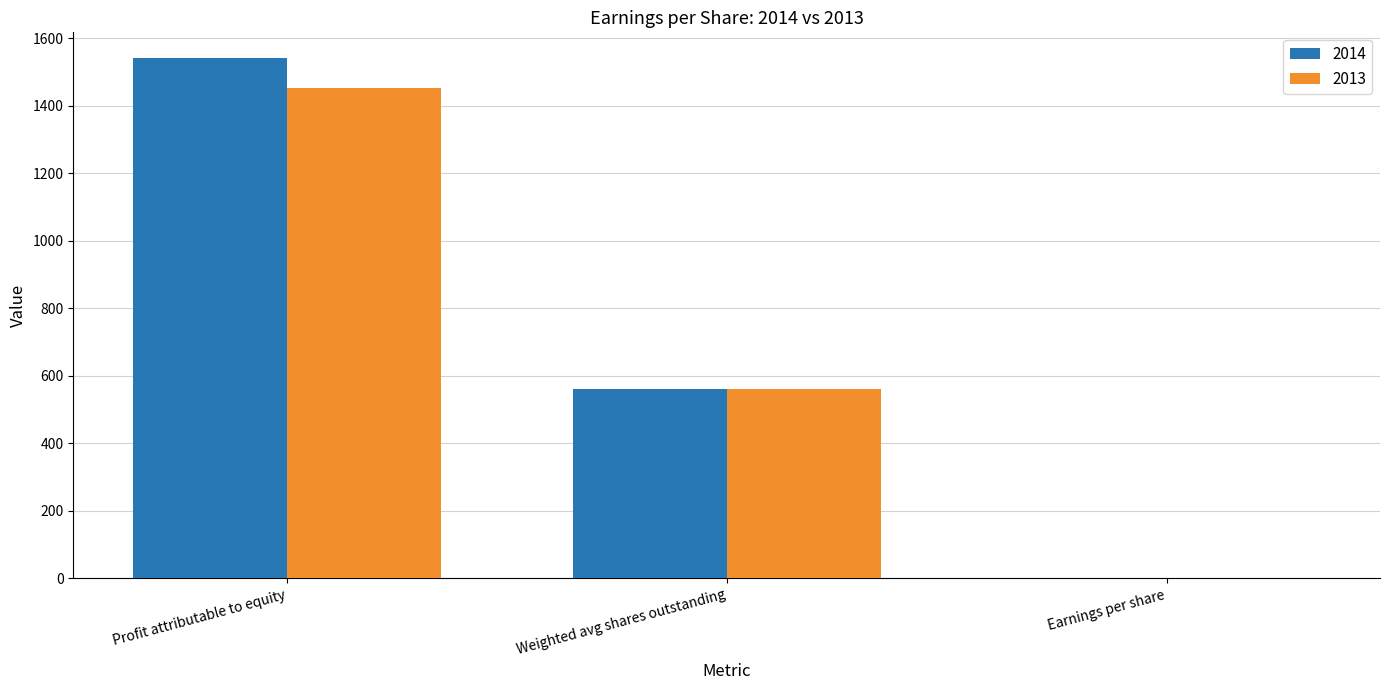

How many series are shown in this chart?

2